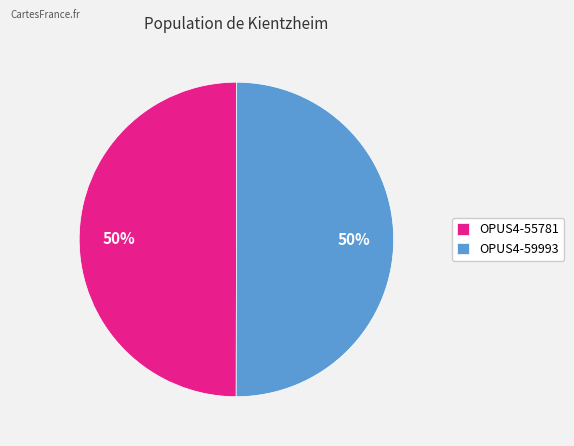

To the nearest percent, what is the combined percentage of OPUS4-59993 and OPUS4-55781?

100%